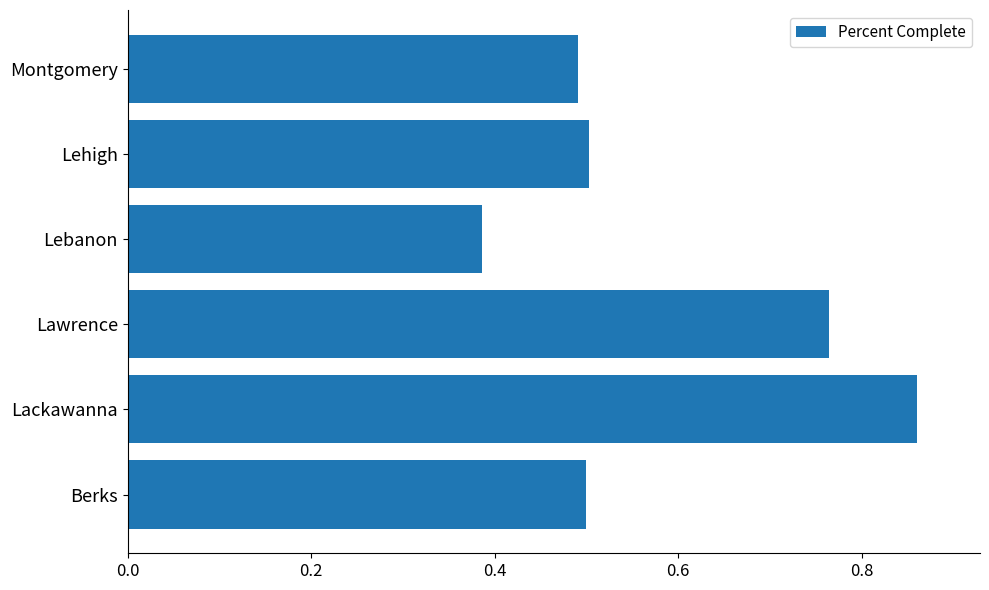

What is the sum of the values at Montgomery and Lackawanna?

1.4